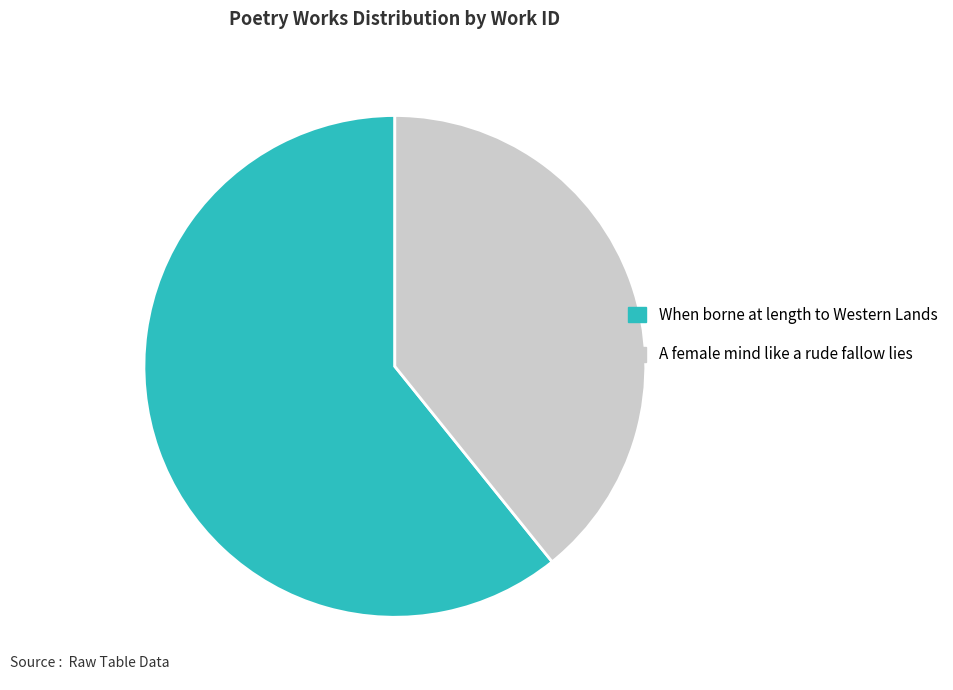

True or false: When borne at length to Western Lands accounts for 46% of the total.

False